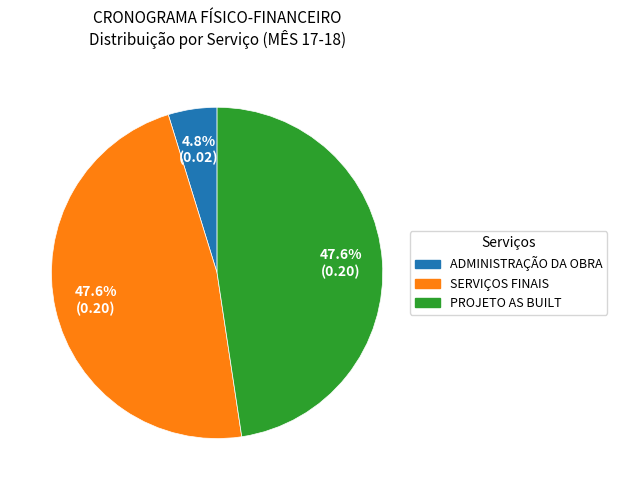

Is there any slice that represents more than half of the pie?

No